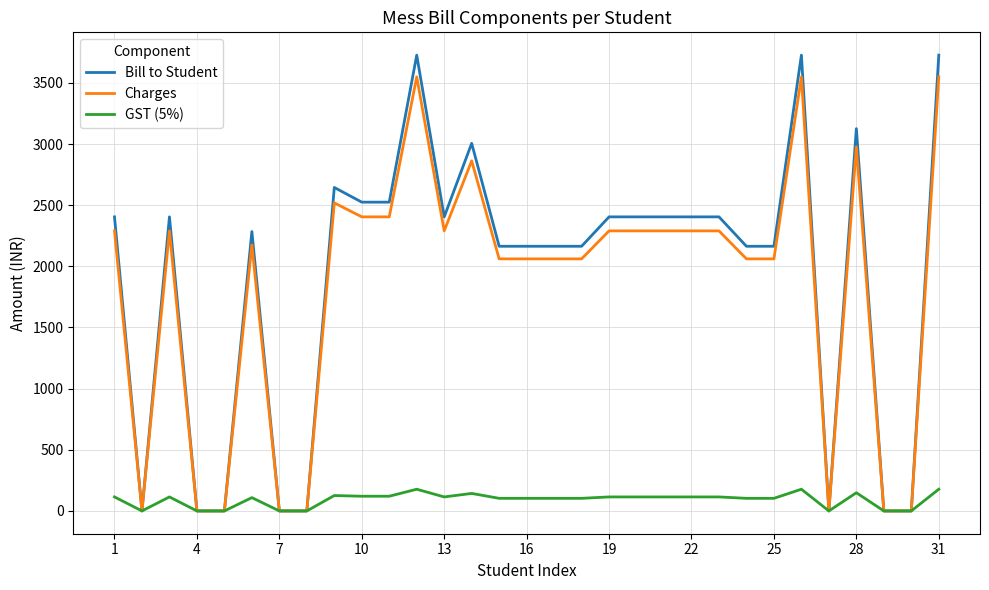

What is the greatest value displayed?

3727.0